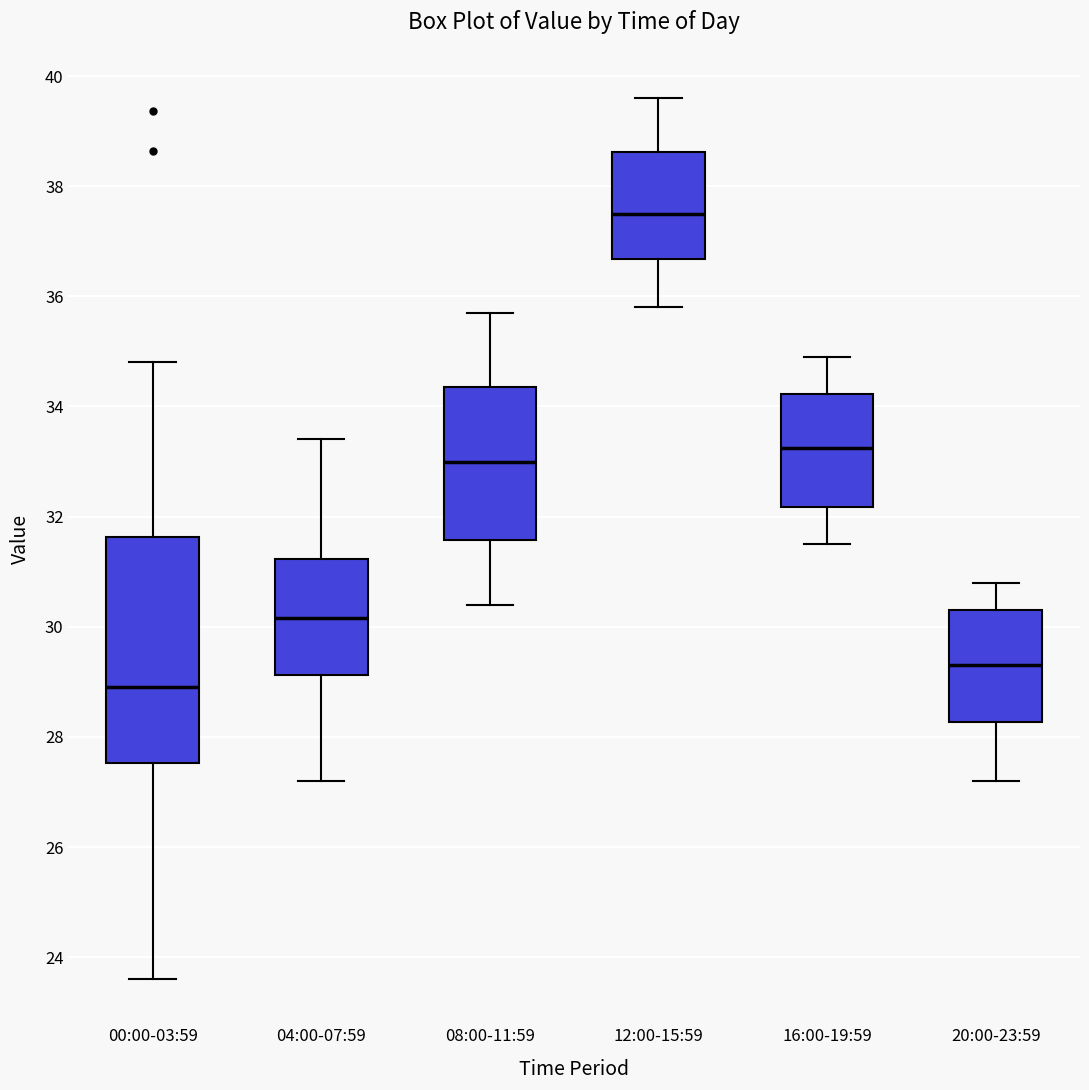

Reading left to right, transcribe this box plot: for each box, give where its median line is, the range the box spans, and where its two whiskers end, as read against the y-axis. The values are not printed on the chart, so give them approximately, as read against the axis.

00:00-03:59: median 29.0, box 27.6 to 31.6, whiskers 23.6 to 34.8
04:00-07:59: median 30.2, box 29.2 to 31.2, whiskers 27.2 to 33.4
08:00-11:59: median 33.0, box 31.6 to 34.4, whiskers 30.4 to 35.8
12:00-15:59: median 37.6, box 36.6 to 38.6, whiskers 35.8 to 39.6
16:00-19:59: median 33.2, box 32.2 to 34.2, whiskers 31.6 to 35.0
20:00-23:59: median 29.4, box 28.2 to 30.4, whiskers 27.2 to 30.8